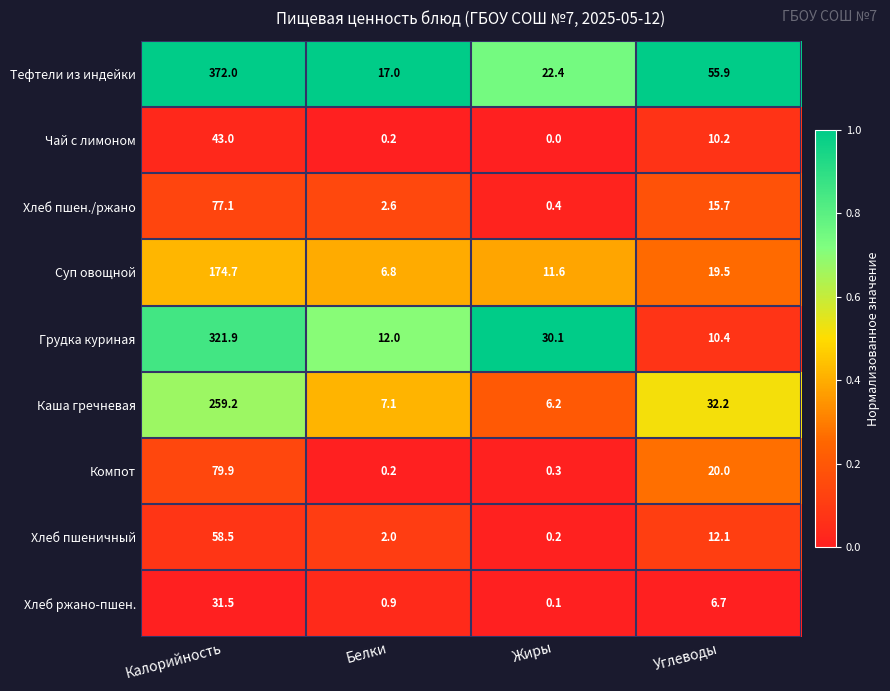

What is the maximum value for Хлеб ржано-пшен.?

31.5